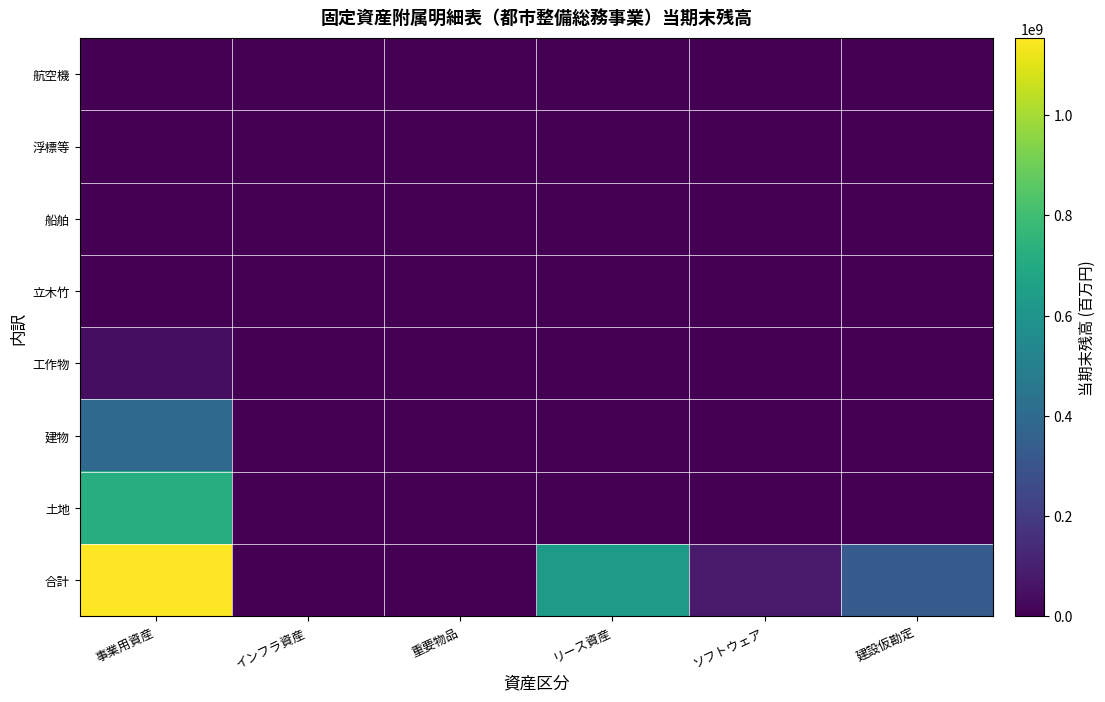

At インフラ資産, list the series in order from largest to smallest.

合計, 建物, 土地, 工作物, 立木竹, 船舶, 浮標等, 航空機